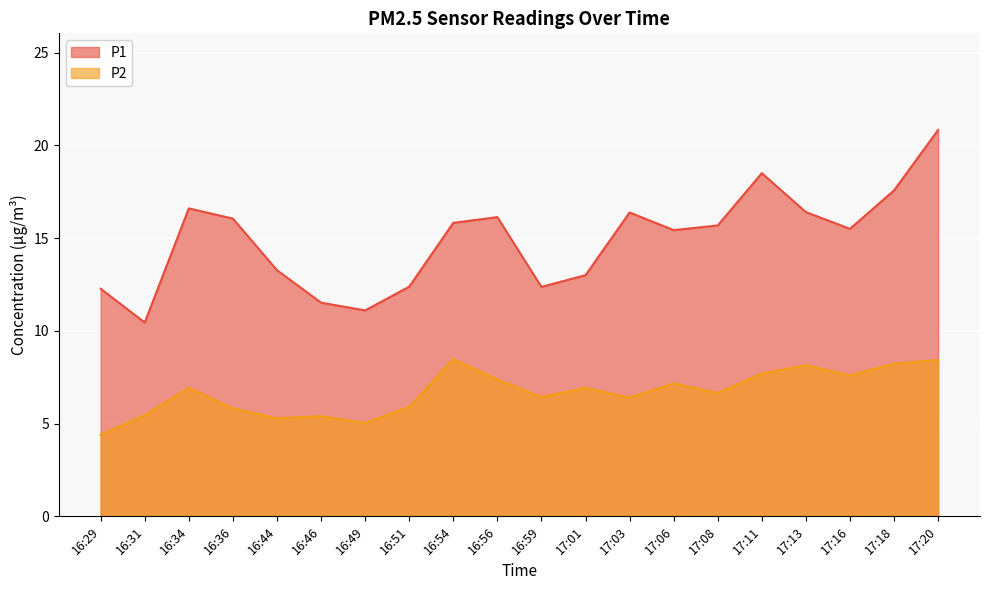

Is it true that P2 equals 9.4 at 17:06?

False